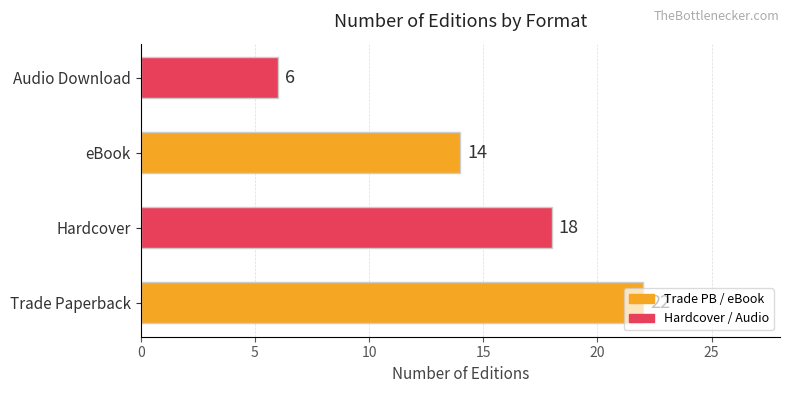

What is the sum of all values?

60